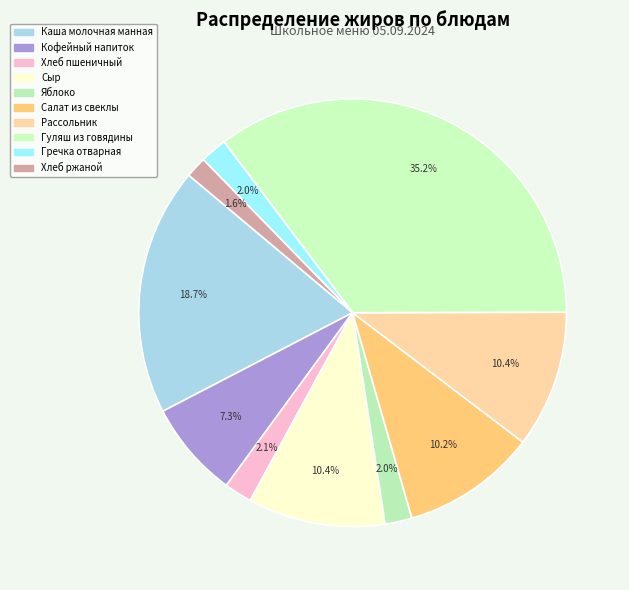

Count the number of slices in the pie.

10